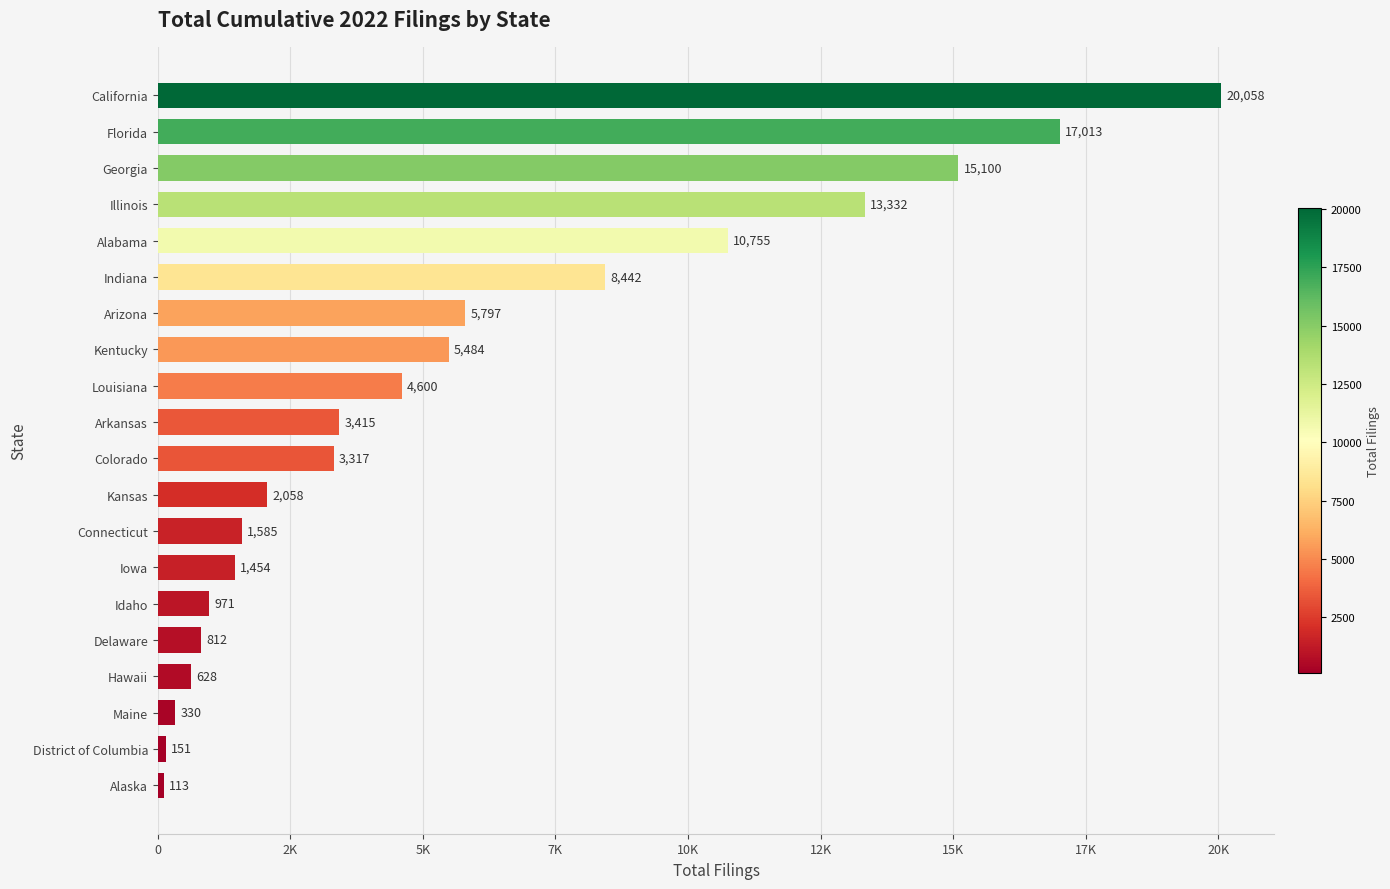

Does the chart contain stacked bars?

No